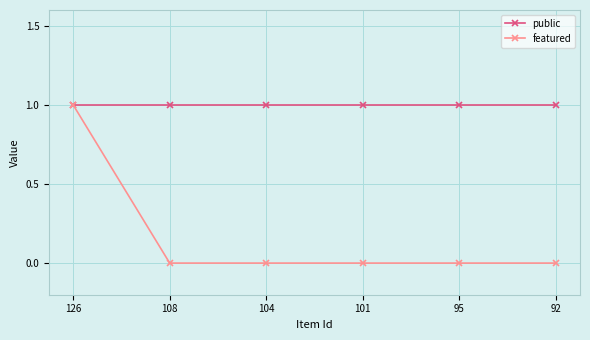

What is the maximum value shown in the chart?

1